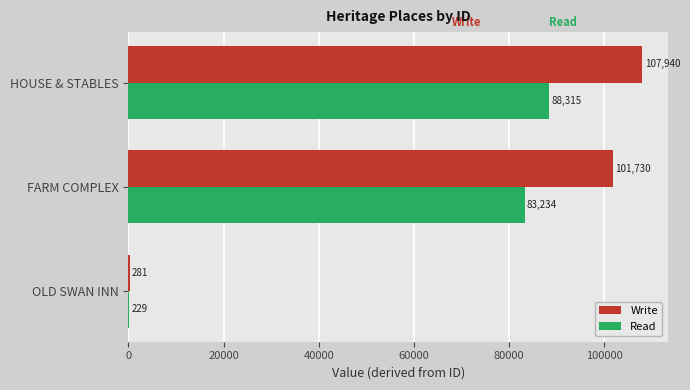

Which series has the largest range (max minus min)?

Write